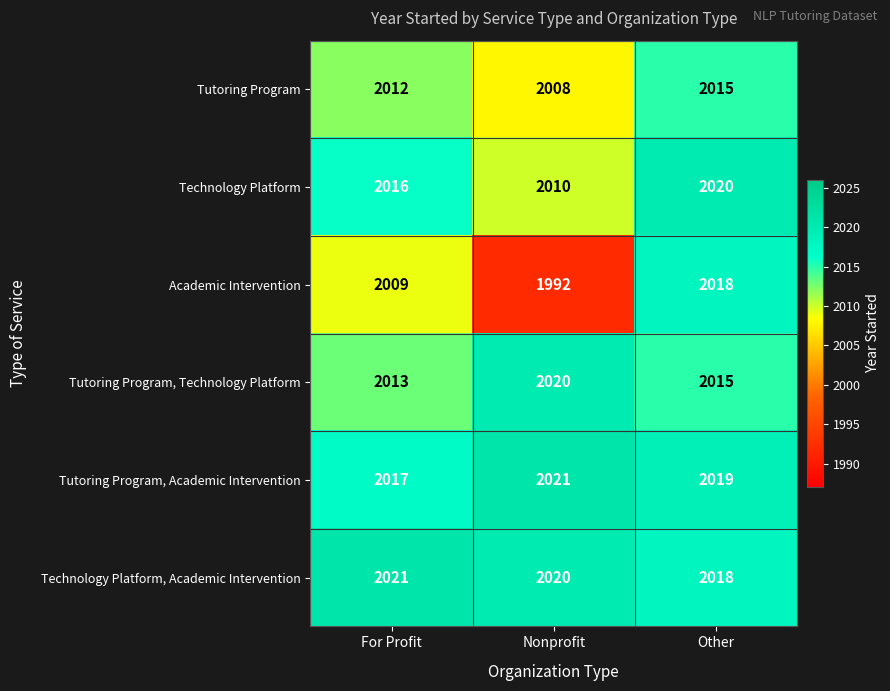

At which category is the sum across all series the highest?

Other